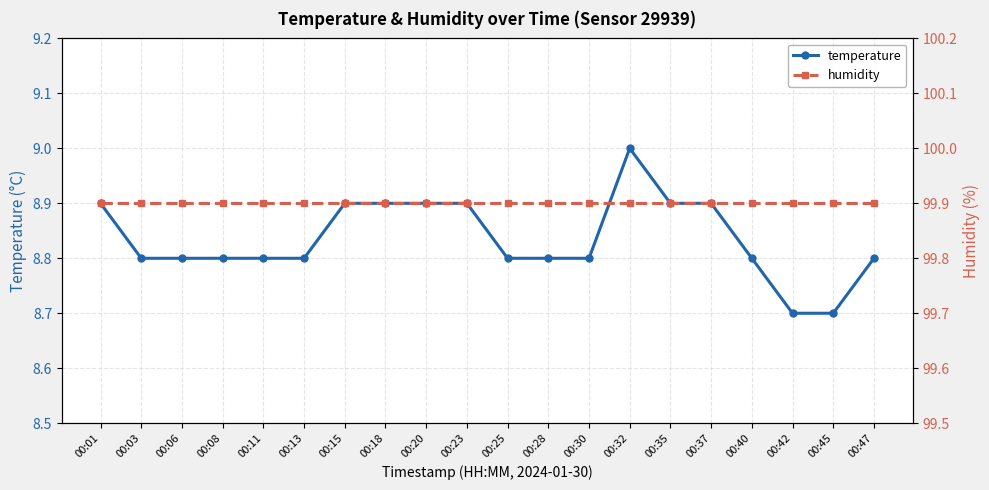

The value of humidity at 00:13 is 99.9. True or false?

True